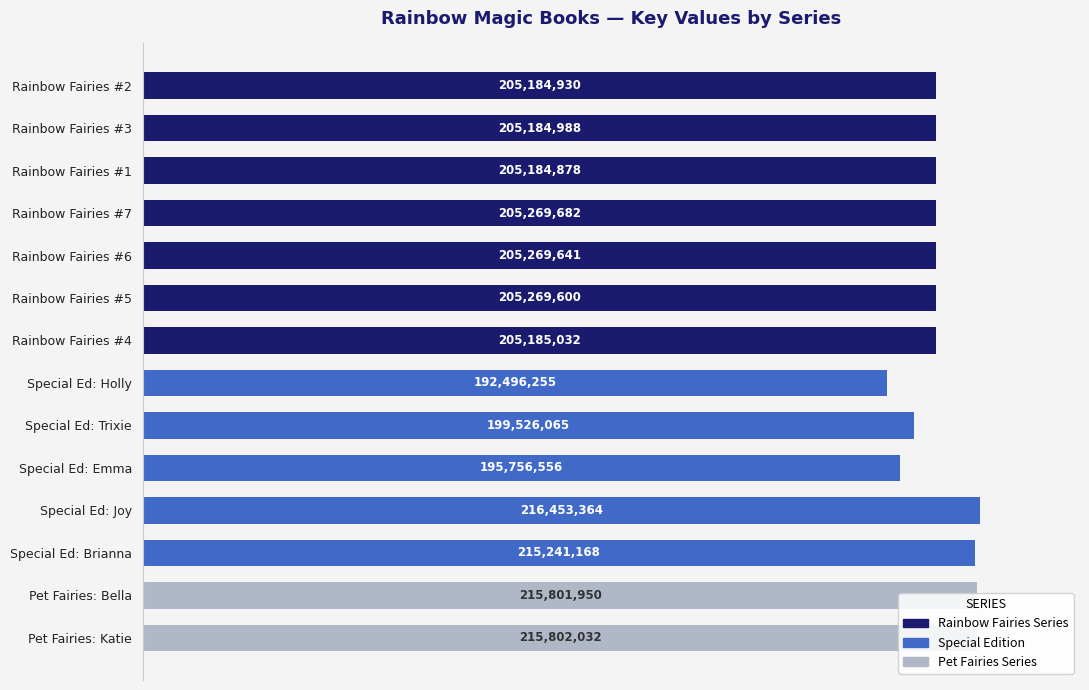

At which category does the chart reach its peak across all series?

Special Ed: Joy